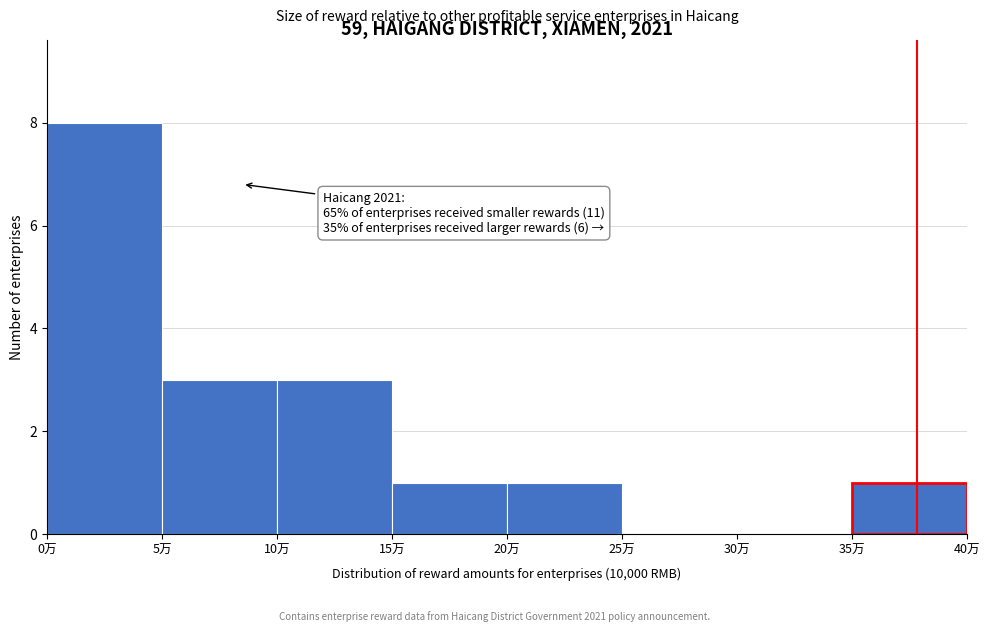

Which range on the x-axis has the tallest bar?

0 to 5